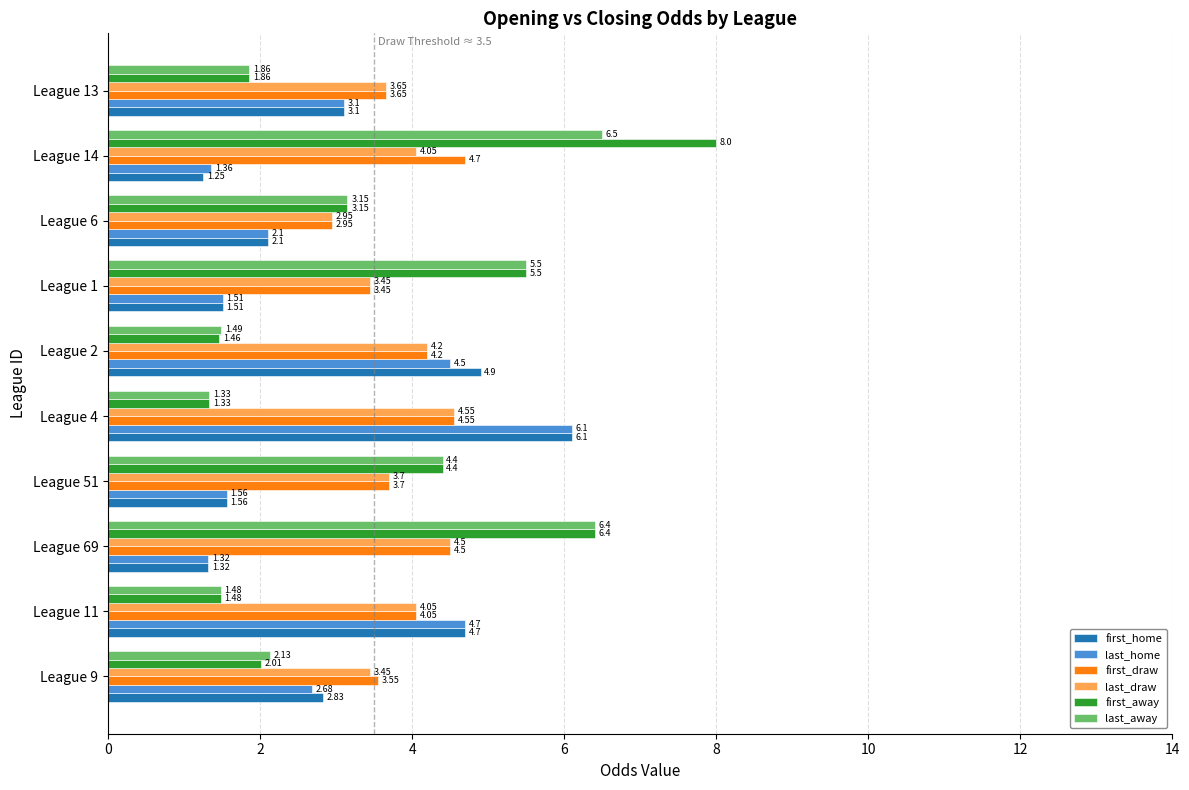

At which category is the sum across all series the highest?

League 14